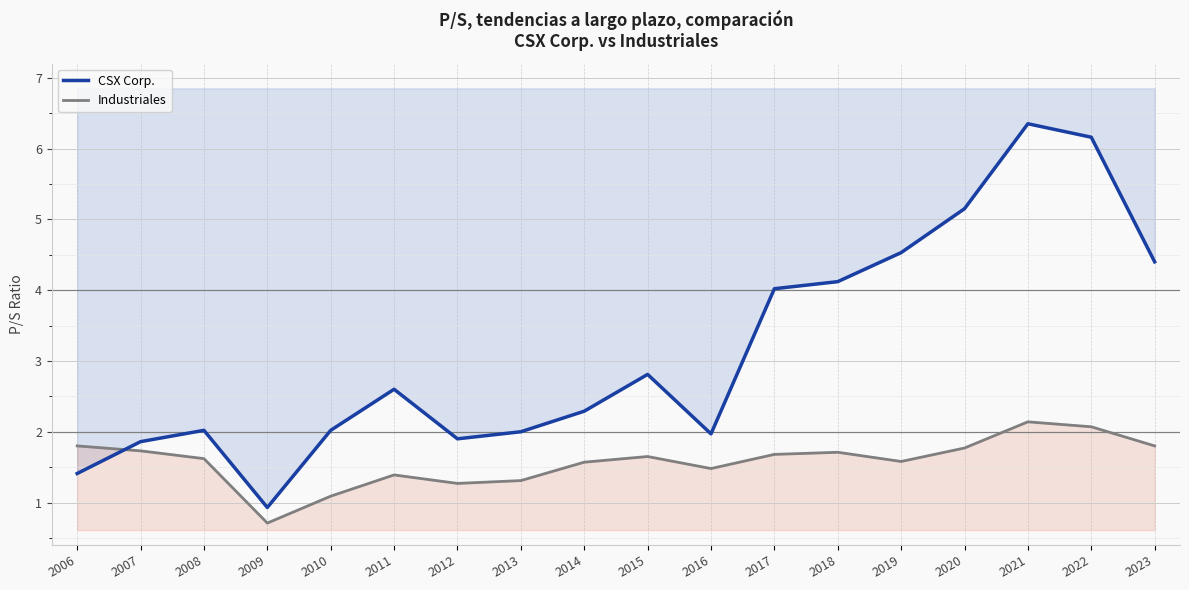

At which label does Industriales reach its peak?

2021